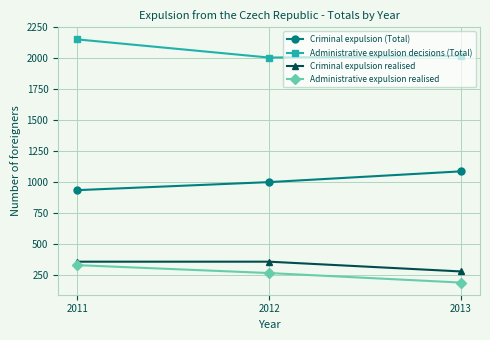

Is it true that Administrative expulsion decisions (Total) equals 2738 at 2013?

False